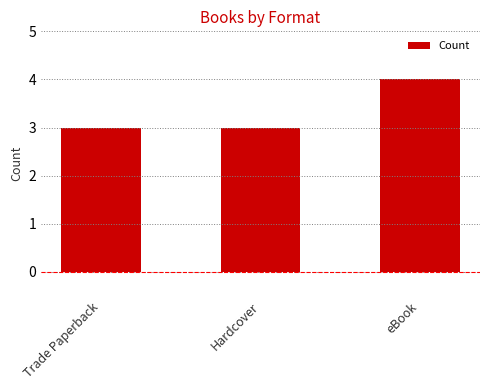

The value at Hardcover is 3. True or false?

True